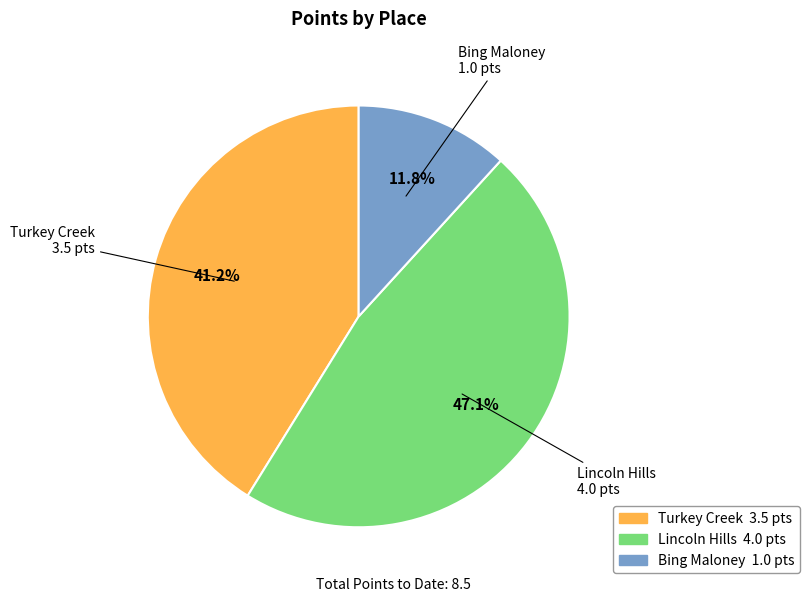

Which has a higher value, Bing Maloney or Lincoln Hills?

Lincoln Hills